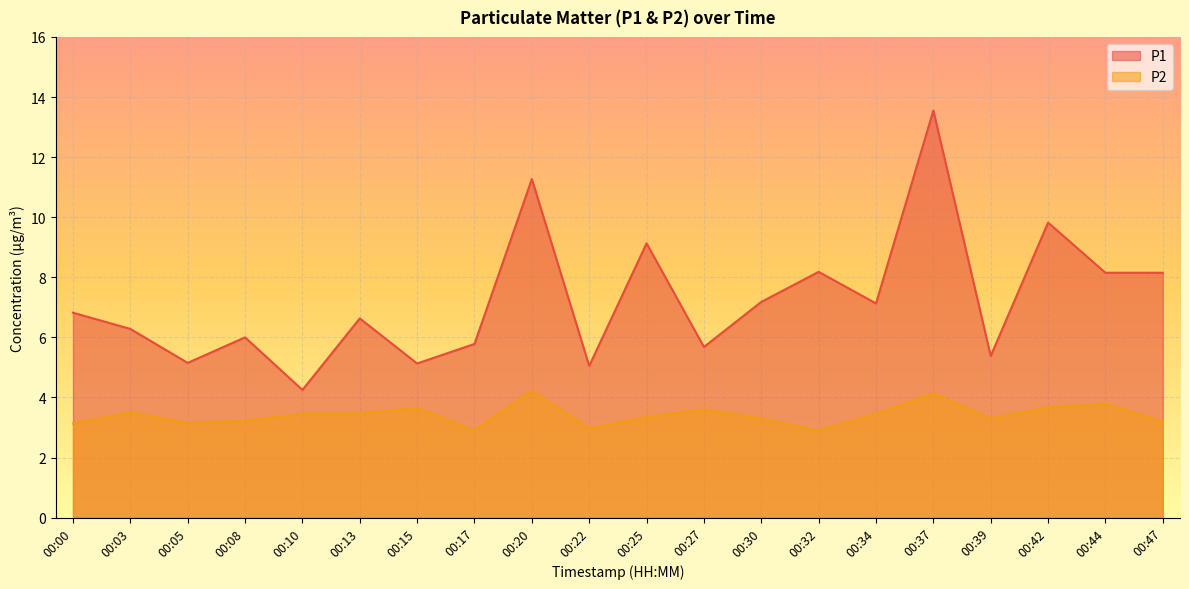

True or false: P2 and P1 intersect in this chart.

False